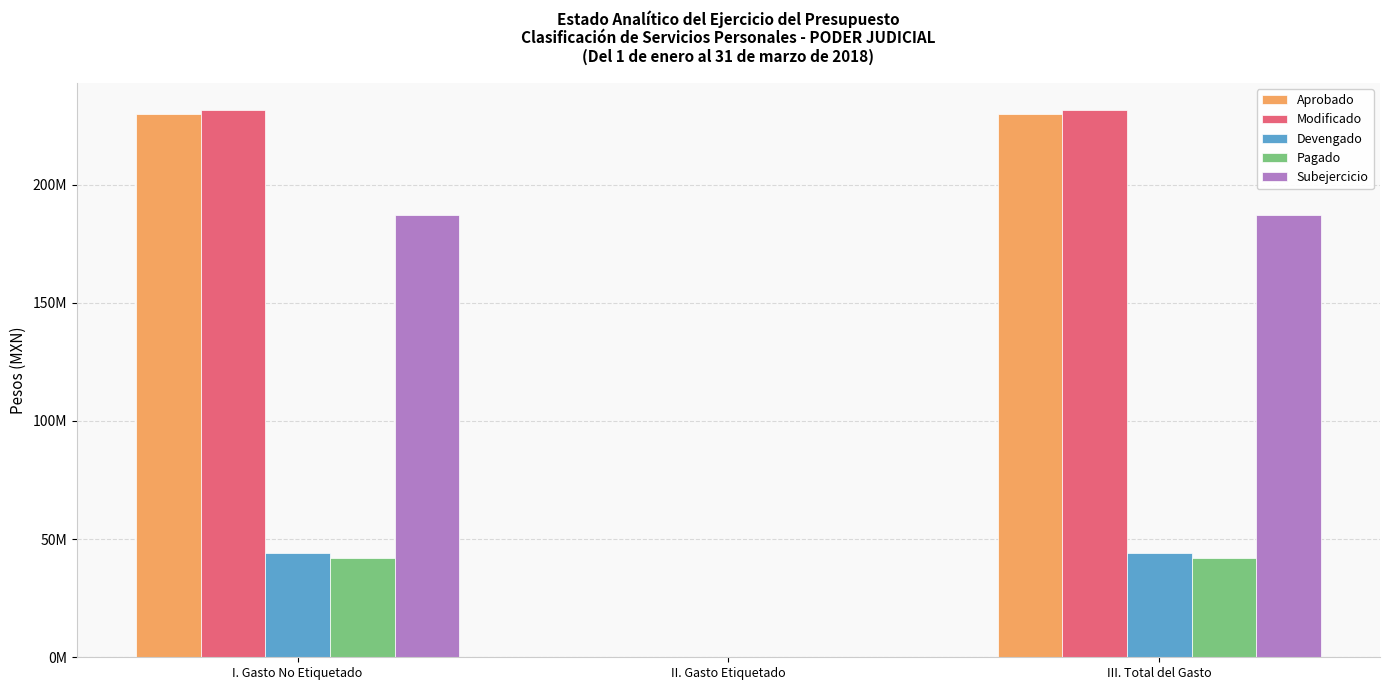

What are all the series names shown in the legend?

Aprobado, Modificado, Devengado, Pagado, Subejercicio